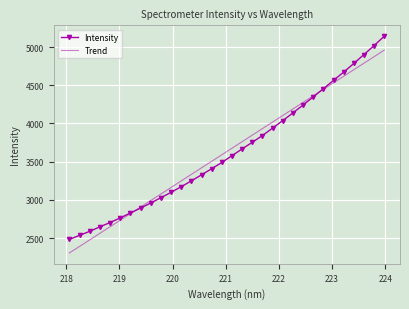

Which series has the largest range (max minus min)?

Intensity